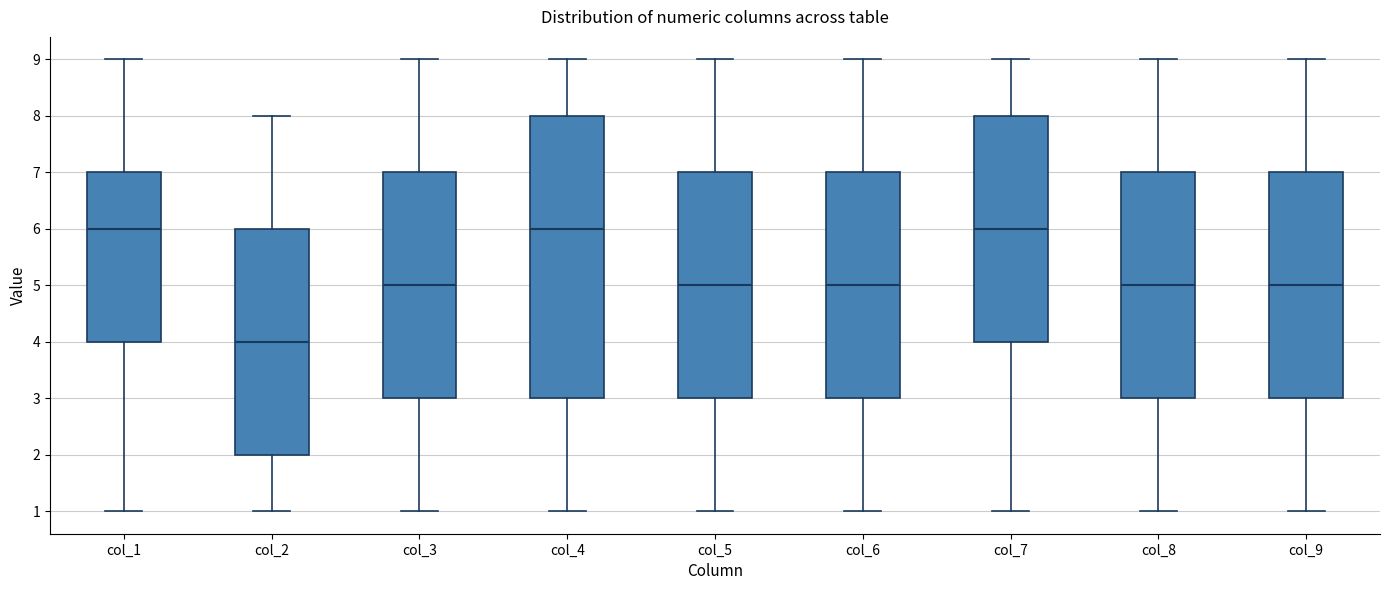

Reading left to right, read every box against the y-axis: the position of its median line, the range the box covers, and the ends of its whiskers. The values are not printed on the chart, so give them approximately, as read against the axis.

col_1: median 6, box 4 to 7, whiskers 1 to 9
col_2: median 4, box 2 to 6, whiskers 1 to 8
col_3: median 5, box 3 to 7, whiskers 1 to 9
col_4: median 6, box 3 to 8, whiskers 1 to 9
col_5: median 5, box 3 to 7, whiskers 1 to 9
col_6: median 5, box 3 to 7, whiskers 1 to 9
col_7: median 6, box 4 to 8, whiskers 1 to 9
col_8: median 5, box 3 to 7, whiskers 1 to 9
col_9: median 5, box 3 to 7, whiskers 1 to 9